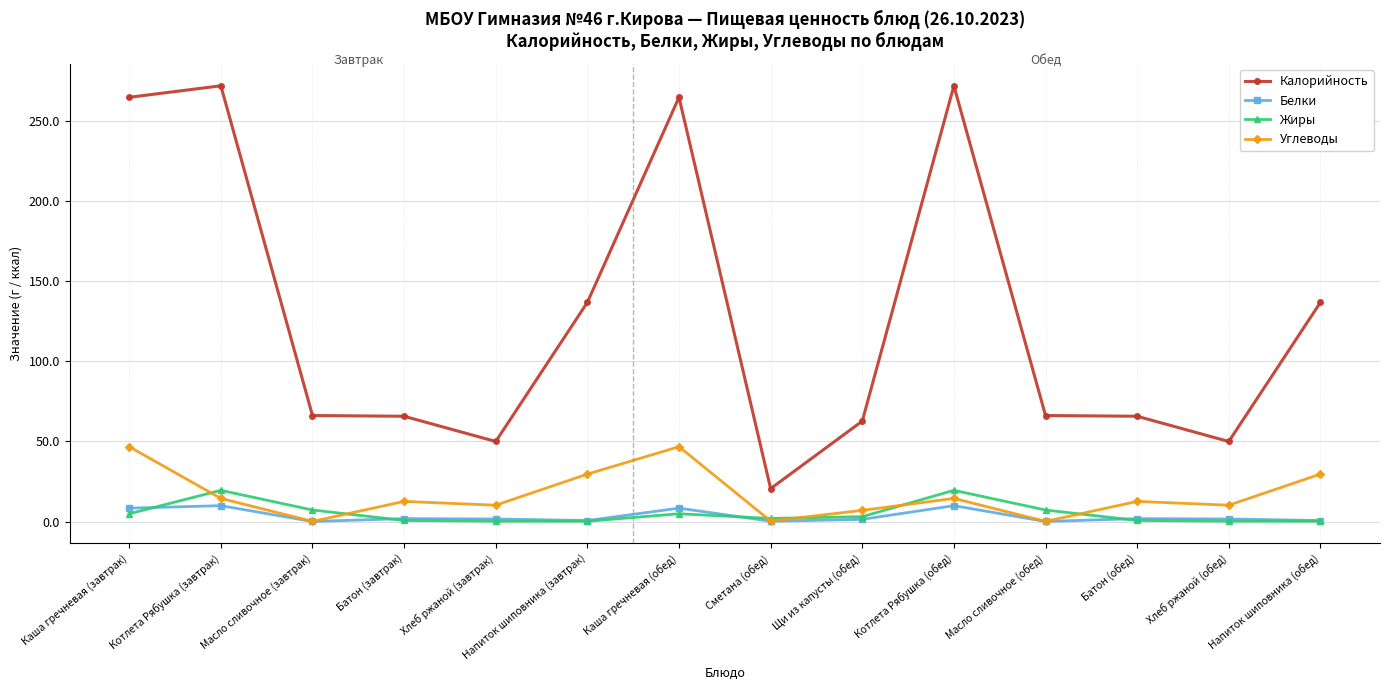

True or false: Жиры has more than 0 points higher than both neighbors.

True